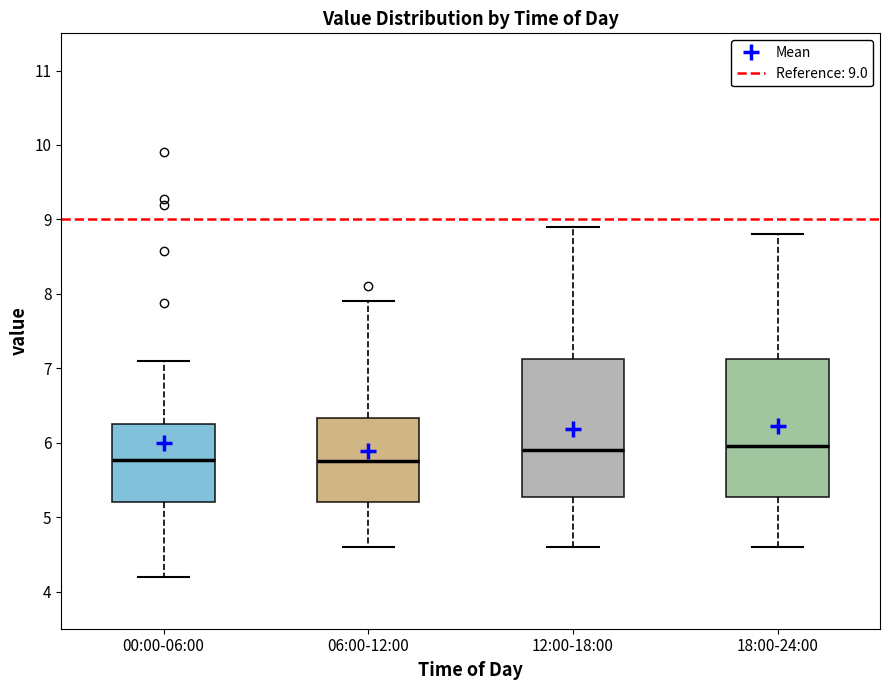

Reading left to right, read every box against the y-axis: the position of its median line, the range the box covers, and the ends of its whiskers. The values are not printed on the chart, so give them approximately, as read against the axis.

00:00-06:00: median 5.8, box 5.2 to 6.2, whiskers 4.2 to 7.1
06:00-12:00: median 5.8, box 5.2 to 6.3, whiskers 4.6 to 7.9
12:00-18:00: median 5.9, box 5.3 to 7.1, whiskers 4.6 to 8.9
18:00-24:00: median 6.0, box 5.3 to 7.1, whiskers 4.6 to 8.8